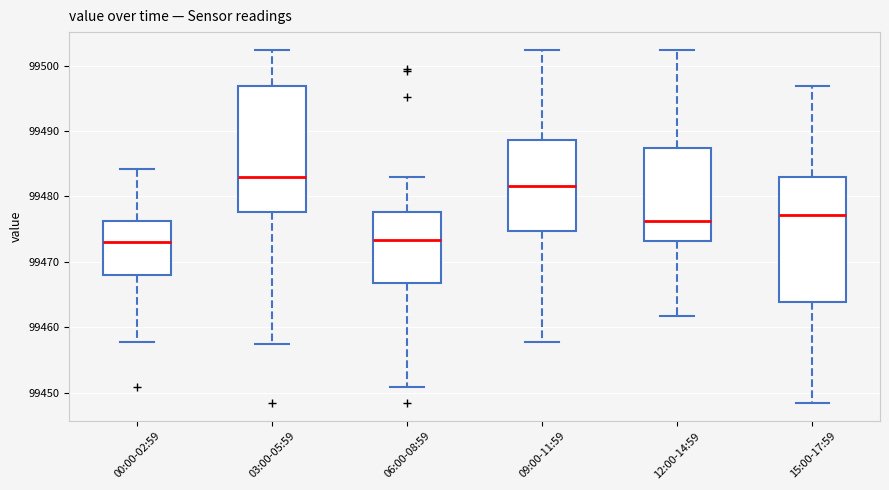

Where does the upper whisker of the box for 09:00-11:59 end on the y-axis? The values are not printed on the chart, so give them approximately, as read against the axis.

99502